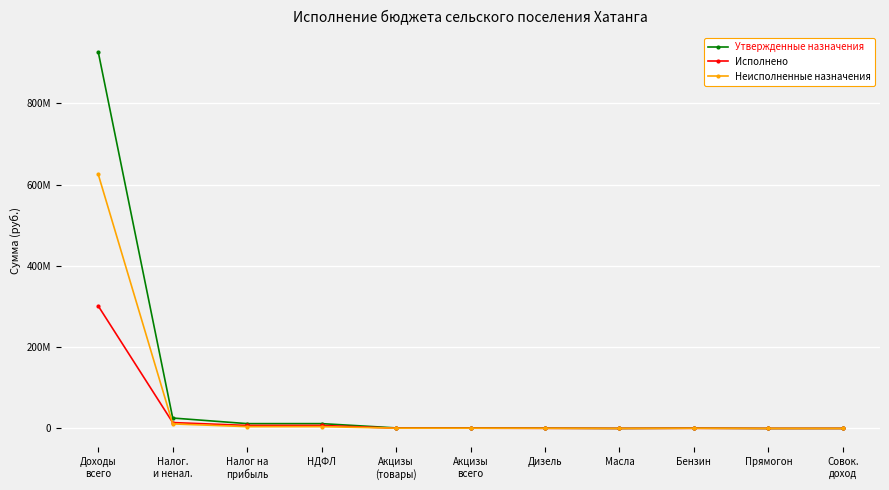

Which series has the widest spread of values?

Утвержденные назначения